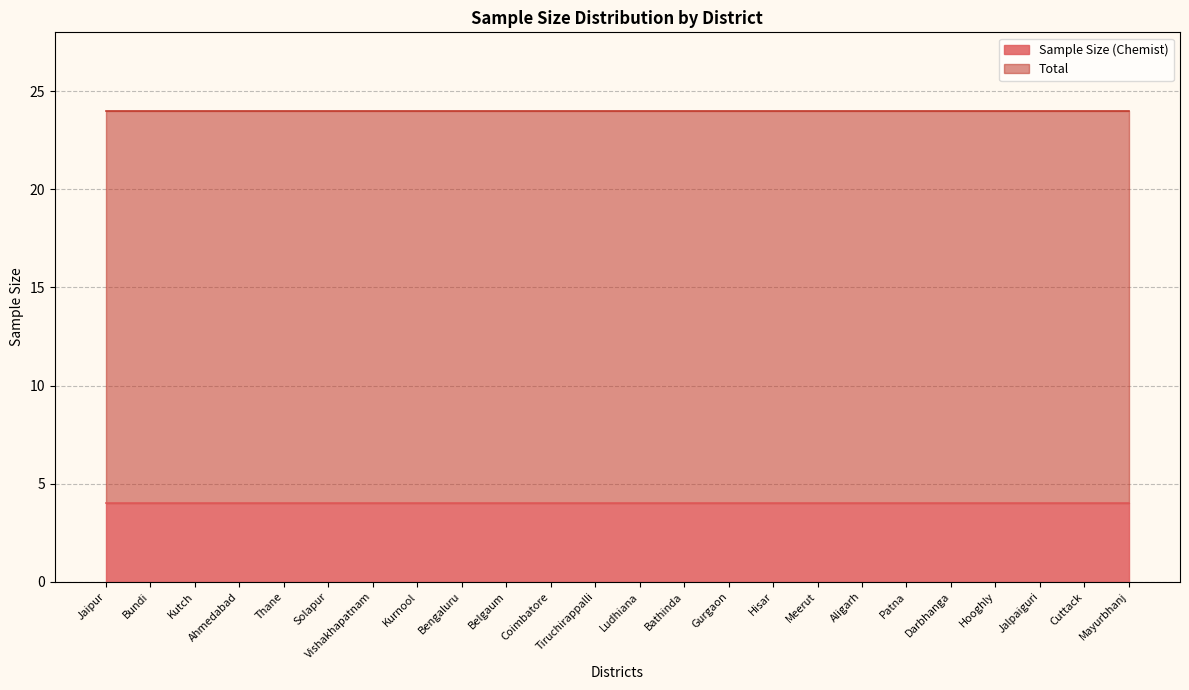

Where is Sample Size (Chemist) nearest to the value 4?

Jaipur